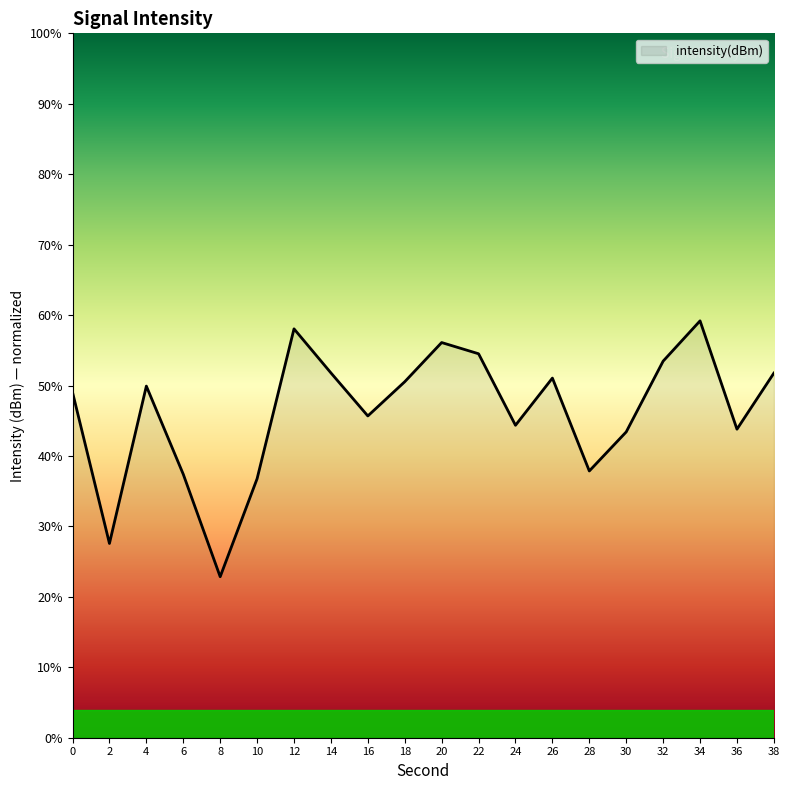

What value does the data have at 6?

37.4